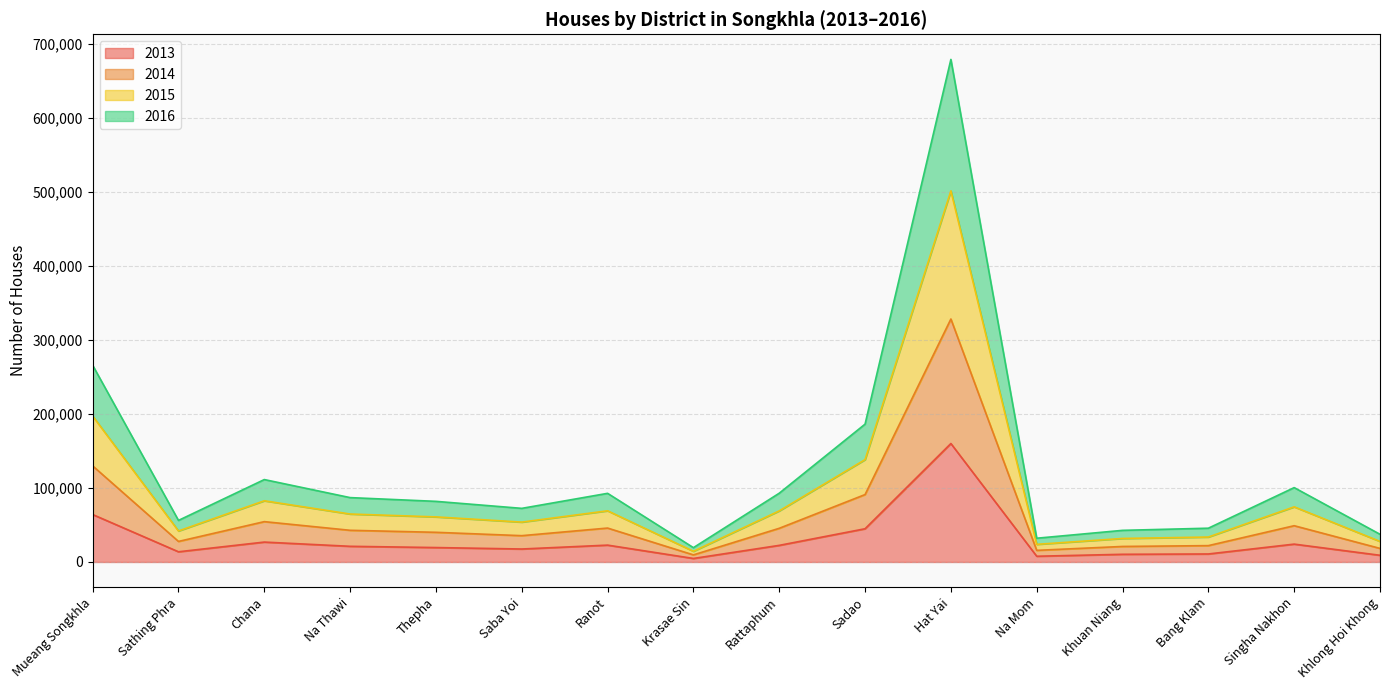

True or false: 2014 has more than 1 interior local peaks.

True